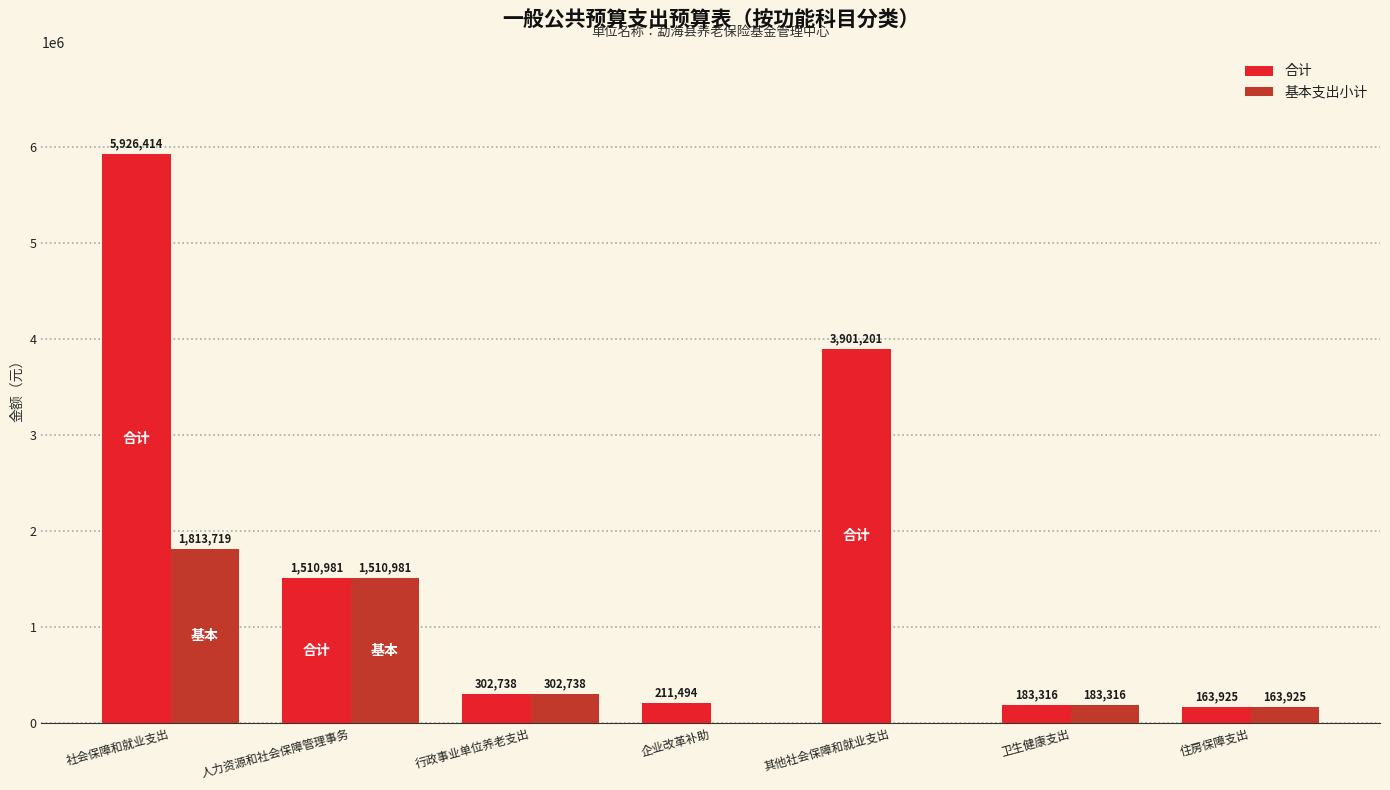

What is the sum of the 合计 values at 企业改革补助 and 住房保障支出?

375418.6